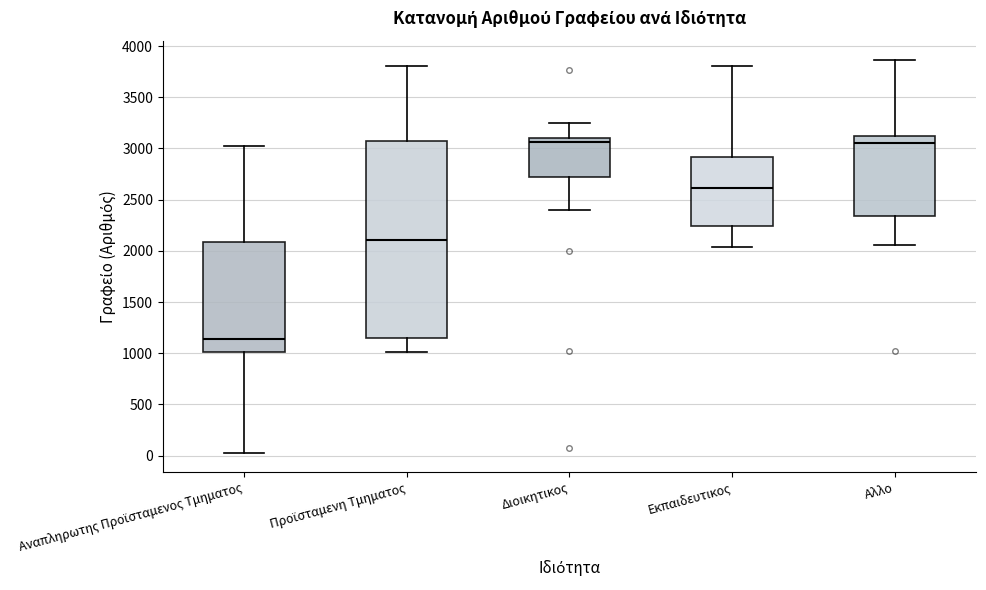

Reading left to right, transcribe this box plot: for each box, give where its median line is, the range the box spans, and where its two whiskers end, as read against the y-axis. The values are not printed on the chart, so give them approximately, as read against the axis.

Αναπληρωτης Προϊσταμενος Τμηματος: median 1150, box 1000 to 2100, whiskers 50 to 3000
Προϊσταμενη Τμηματος: median 2100, box 1150 to 3100, whiskers 1000 to 3800
Διοικητικος: median 3050, box 2700 to 3100, whiskers 2400 to 3250
Εκπαιδευτικος: median 2600, box 2250 to 2900, whiskers 2050 to 3800
Αλλο: median 3050, box 2350 to 3100, whiskers 2050 to 3850